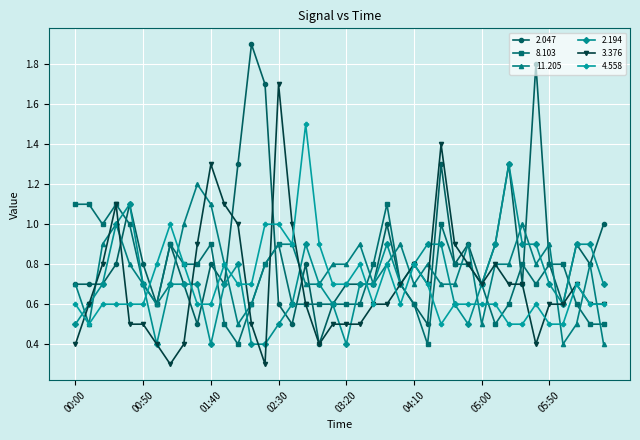

What is the value of the 3.376 point at the 9th from the left?

0.4